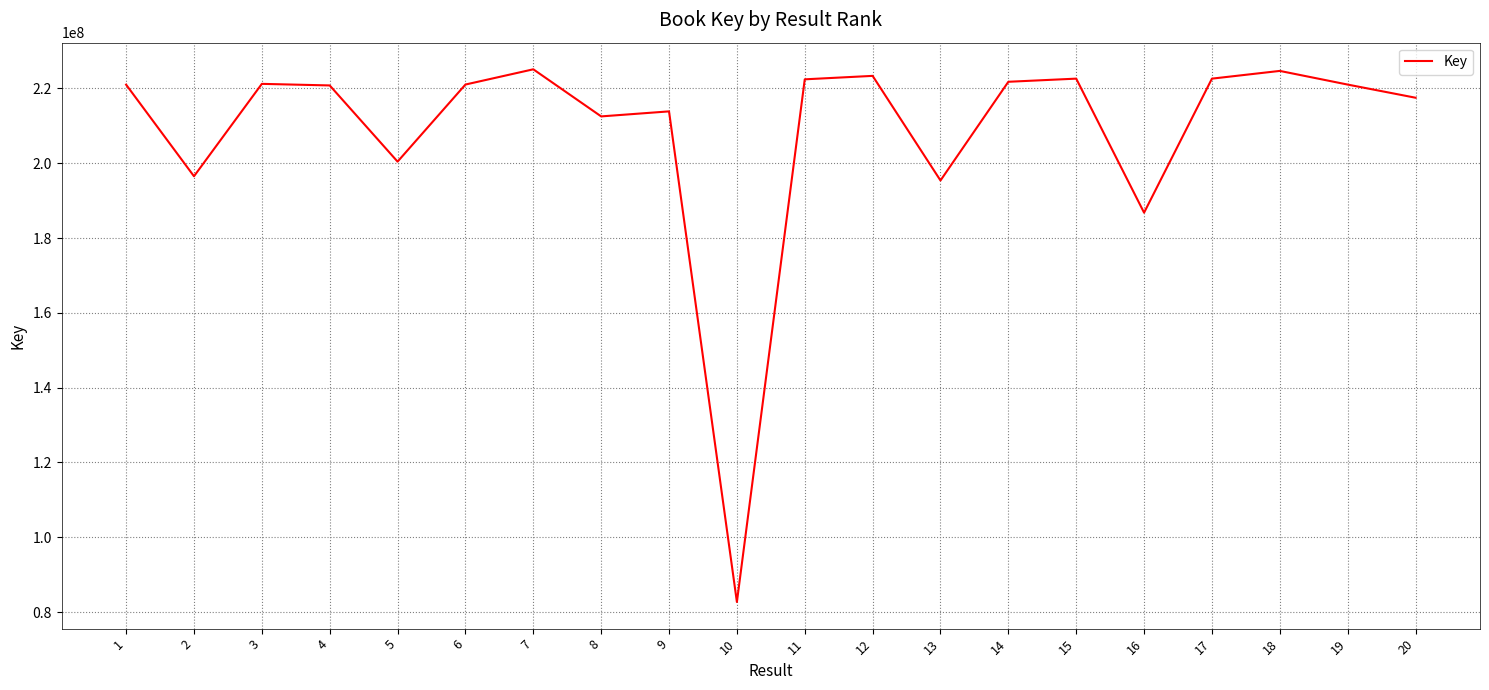

The value at 8 is 109426221. True or false?

False